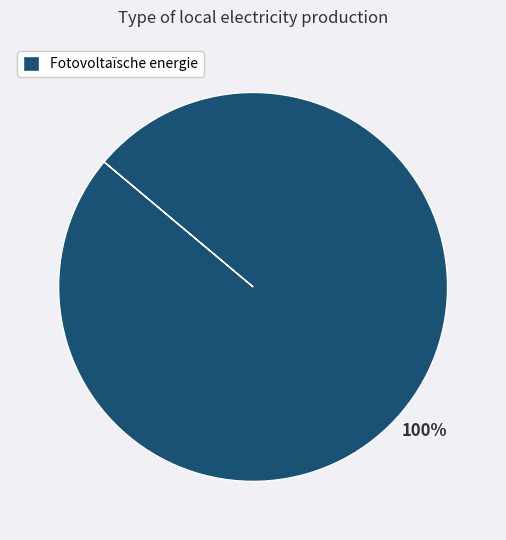

How many segments does this pie chart have?

1